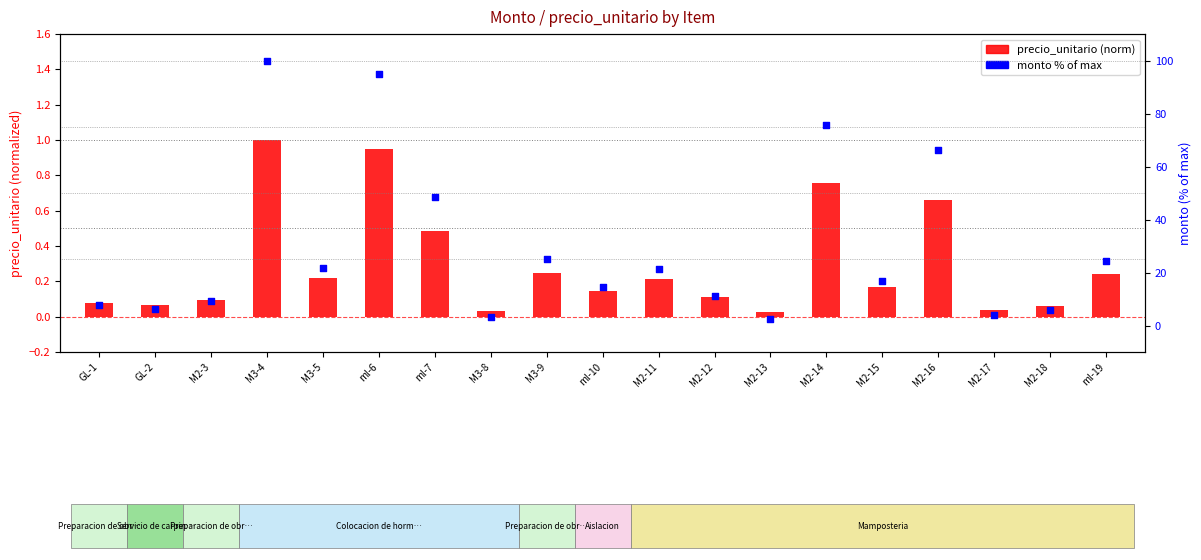

Is the value of precio_unitario (norm) at M3-4 greater than the value of monto % of max at GL-1?

No